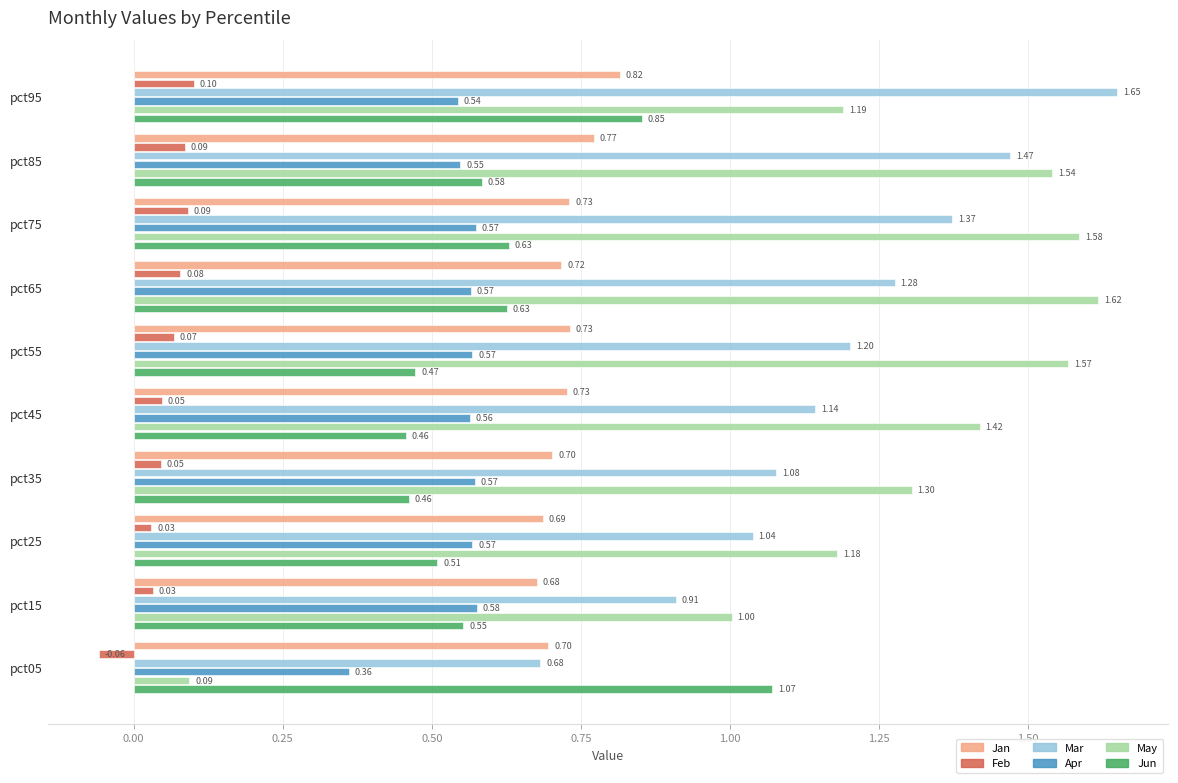

Which series has the largest range (max minus min)?

May